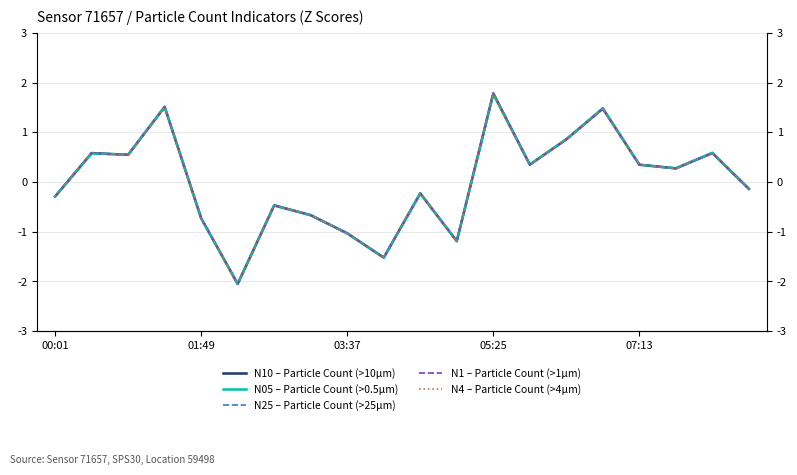

The N25 – Particle Count (>25µm) series shows 2.6 at 05:25. True or false?

False